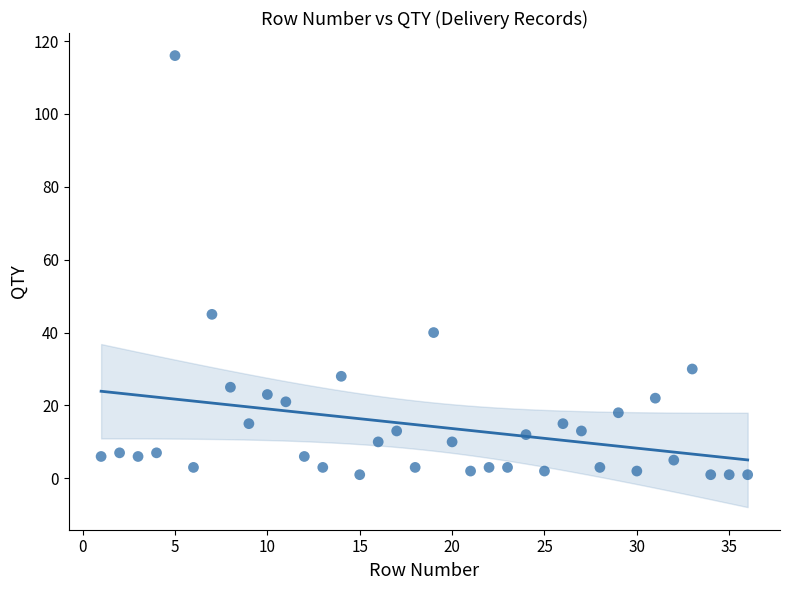

What Y value in the scatter plot is closest to 58?

45